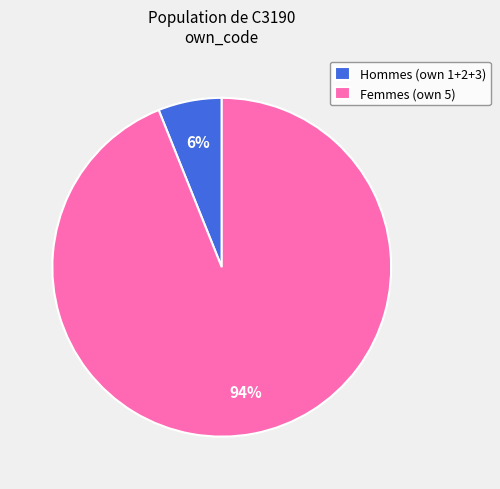

To the nearest percent, what is the difference between the Femmes (own 5) and Hommes (own 1+2+3) slice percentages?

88%